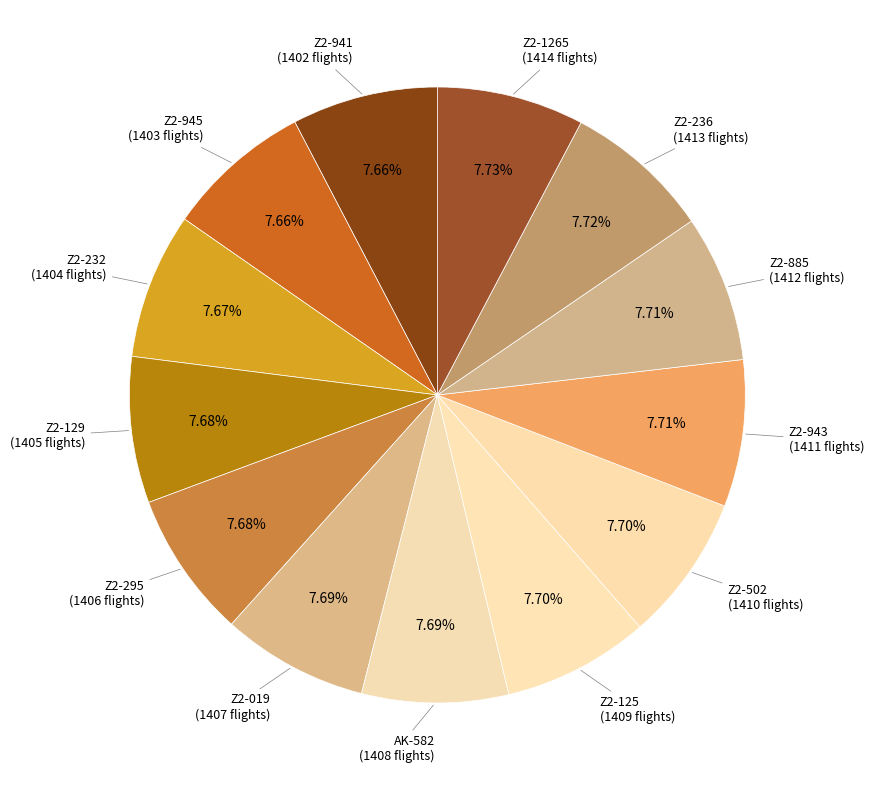

How many slices are in this pie chart?

13